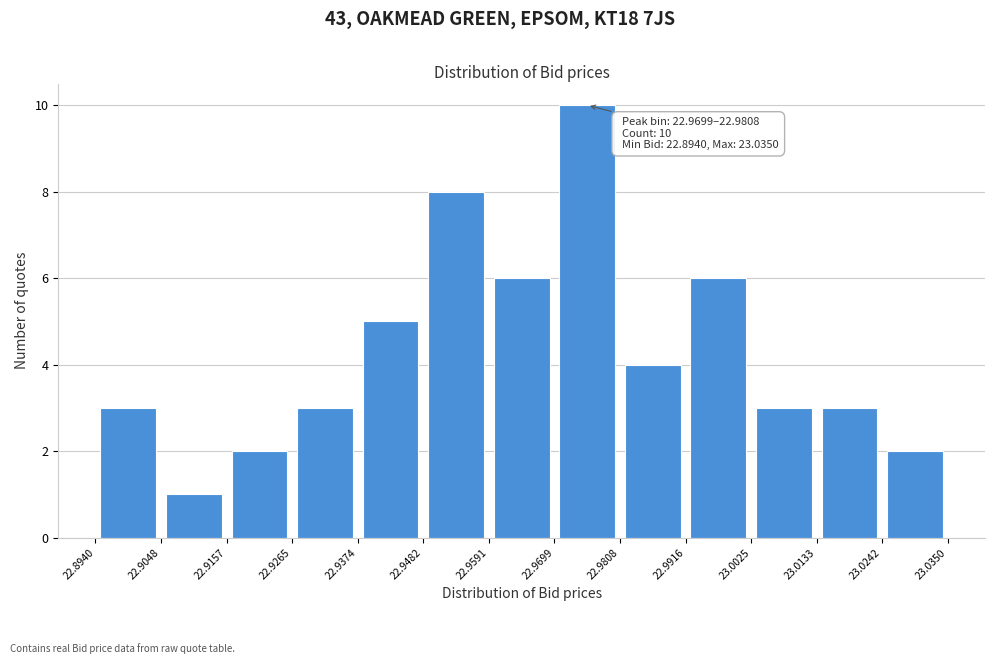

Over which range of the x-axis is the bar tallest?

22.9699 to 22.9808